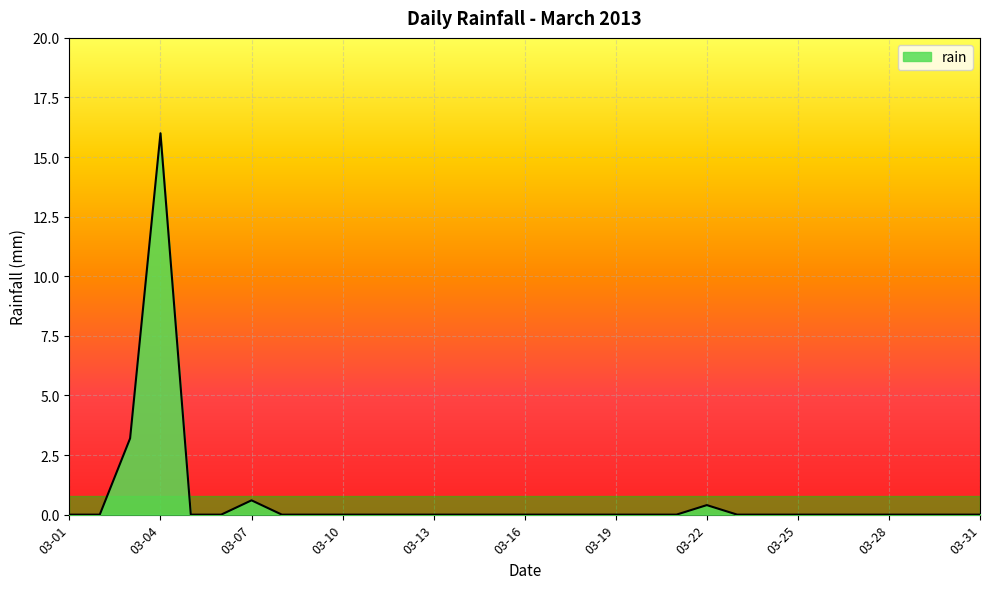

What is the greatest value displayed?

16.0